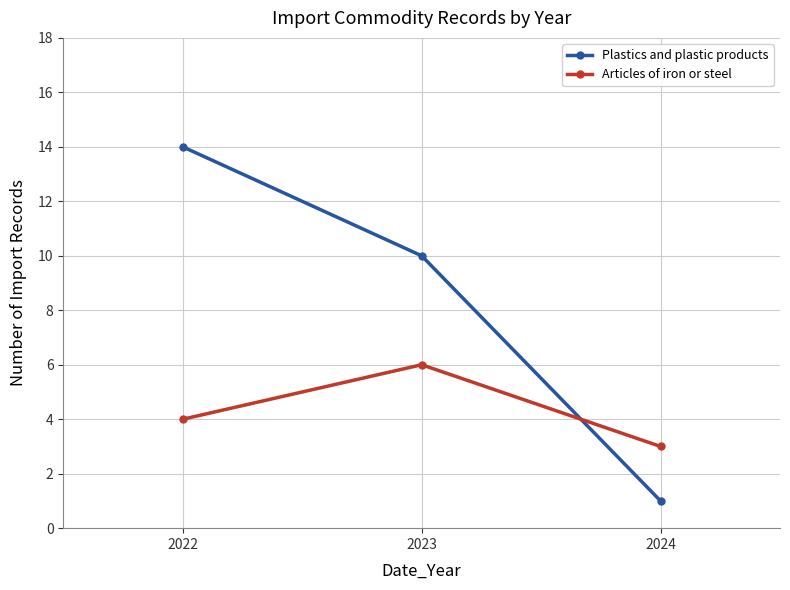

Read the Articles of iron or steel value at 2022.

4